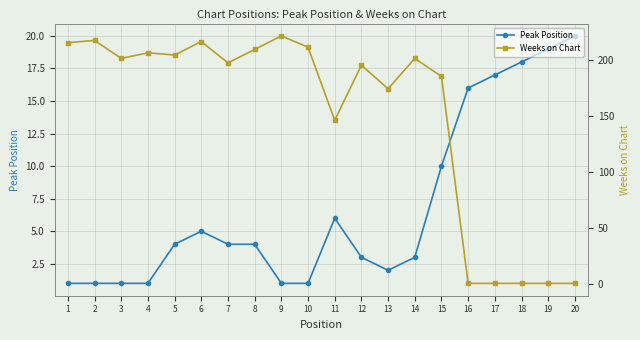

What is the difference between the Peak Position values at 15 and 6?

5